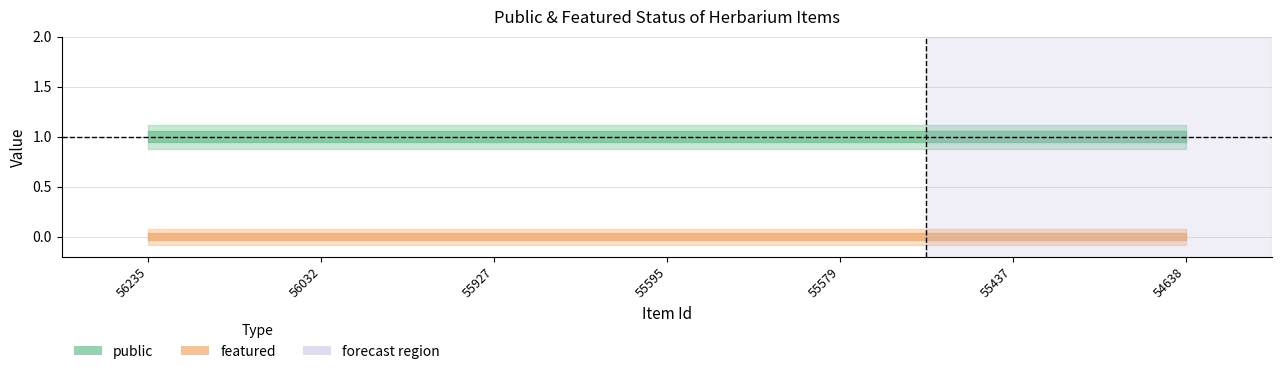

Which series changed the most between 55595 and 55437?

public